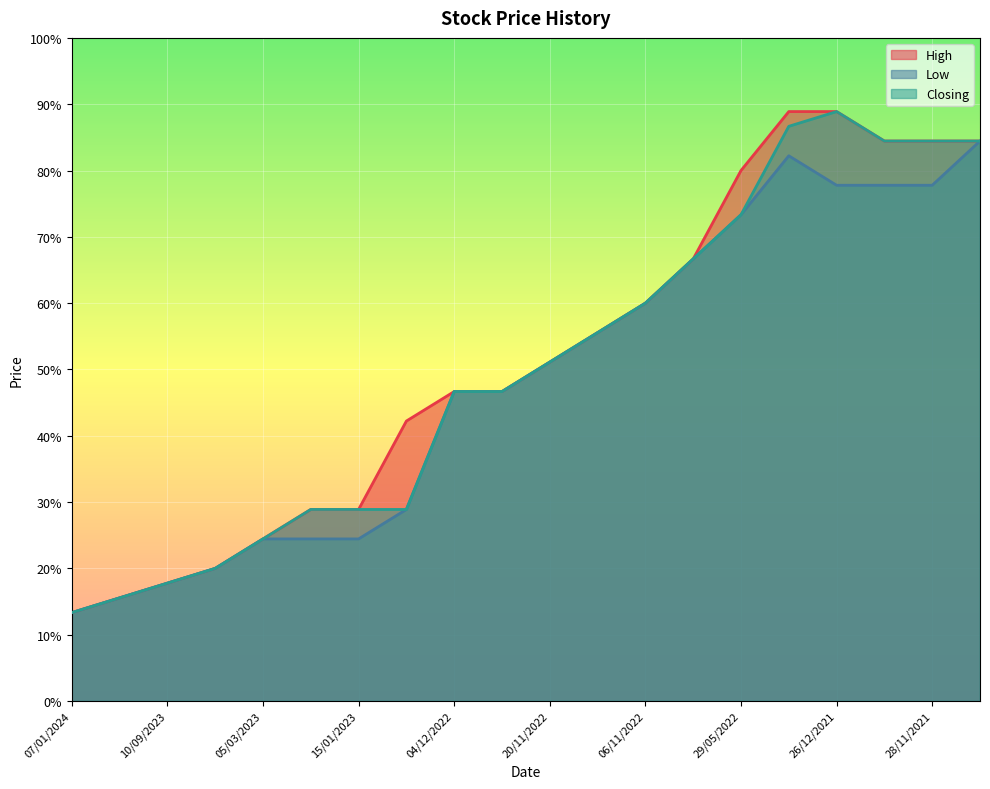

What is the label of the 7th point from the right?

25/09/2022